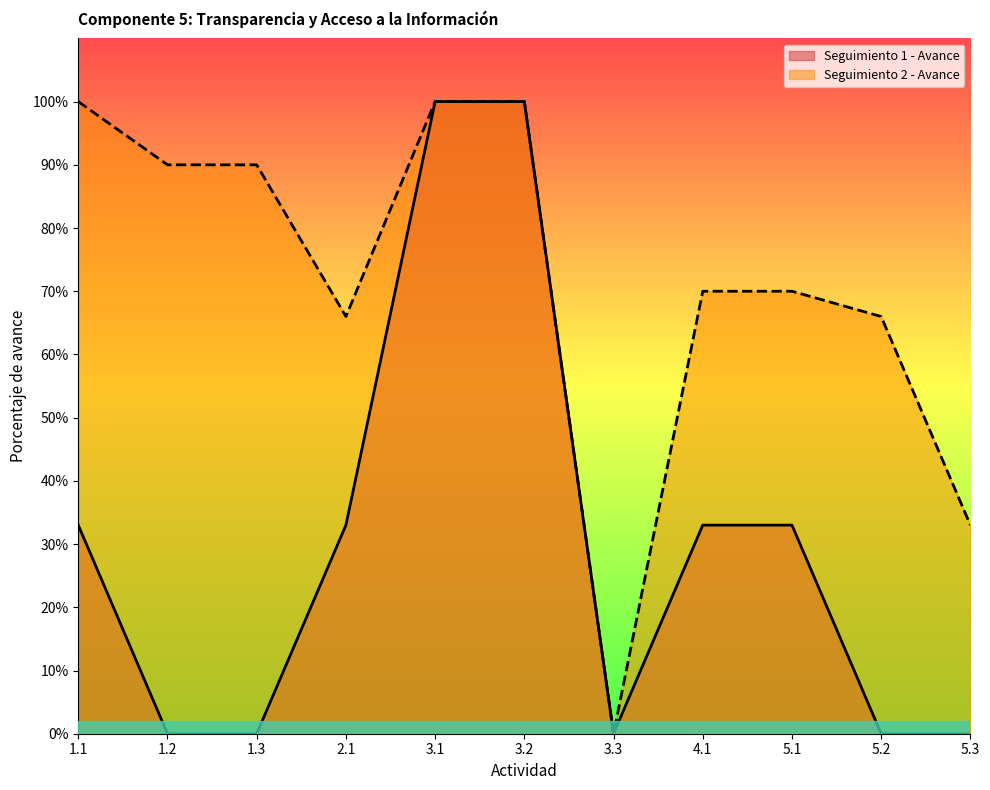

Does the chart display data point markers on the line(s)?

No